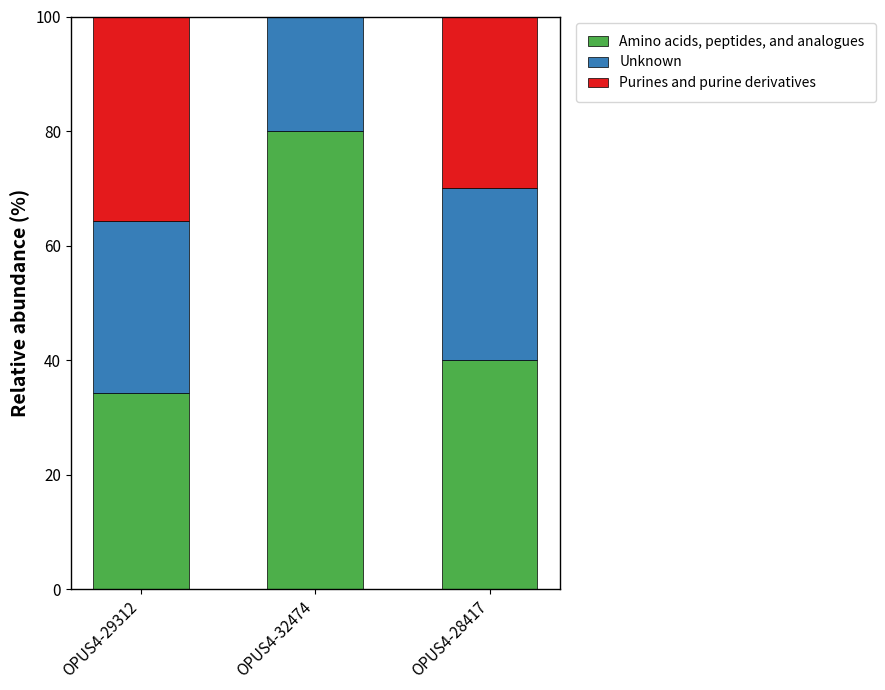

The Amino acids, peptides, and analogues series shows 80.0 at OPUS4-32474. True or false?

True